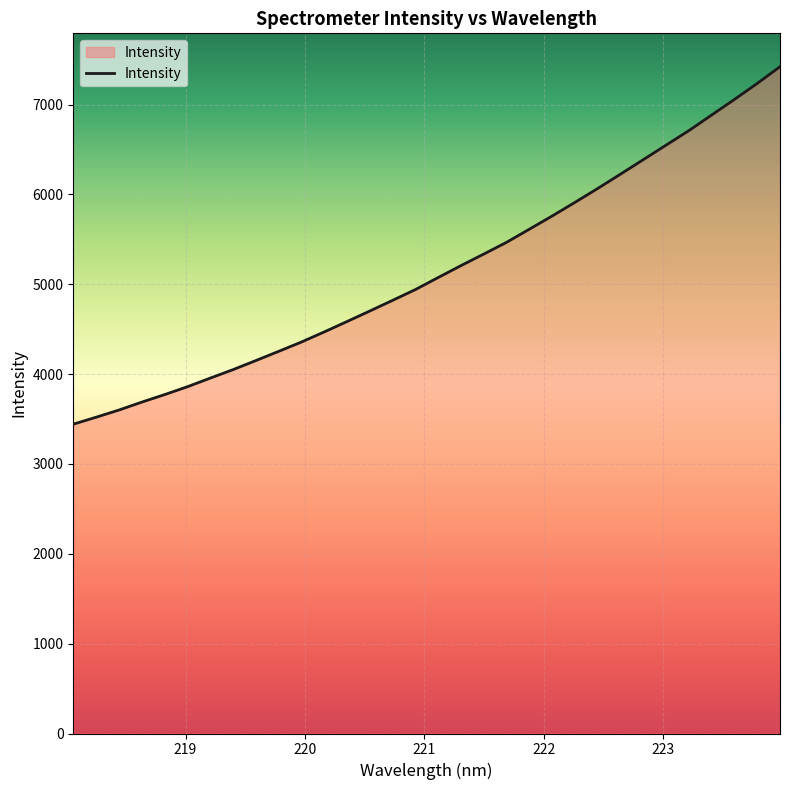

Does the chart display data point markers on the line(s)?

No